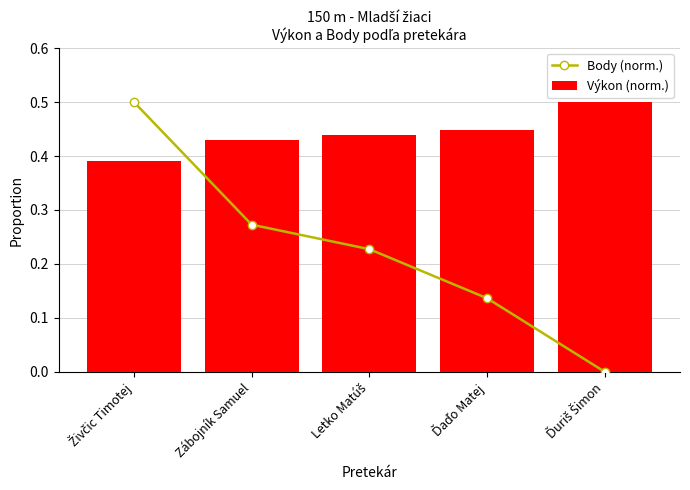

What is the label of the 3rd bar from the left?

Letko Matúš